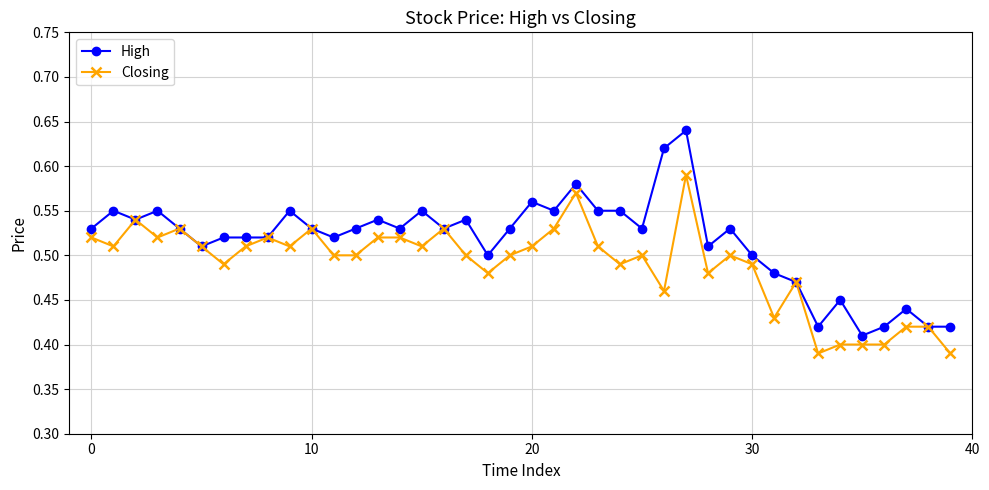

Rank the series by their maximum value, from lowest to highest.

Closing, High